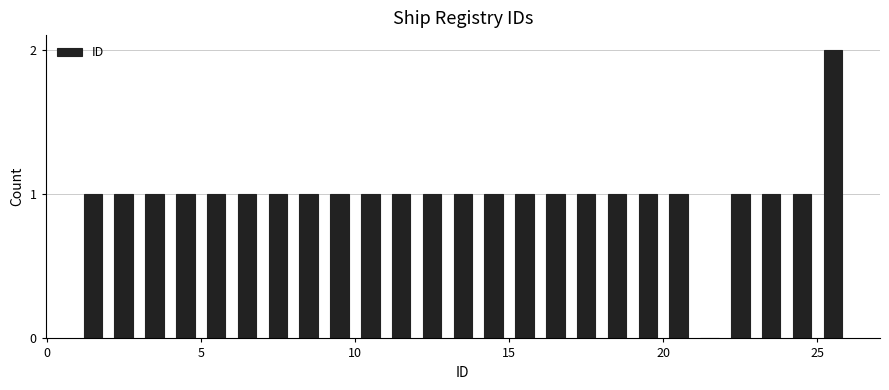

Read against the x-axis, roughly where is the centre of the tallest bar?

25.5